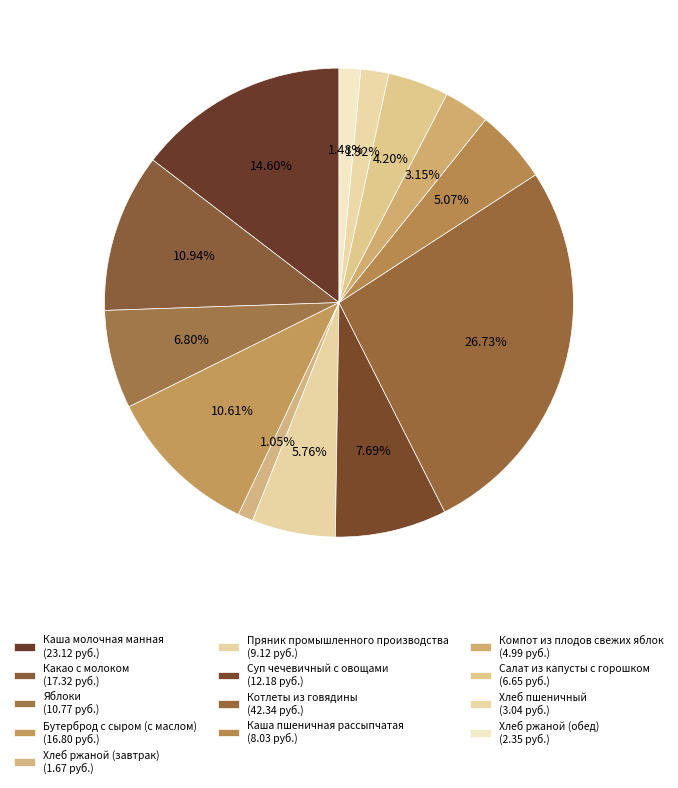

The Котлеты из говядины slice represents 37% of the pie. True or false?

False